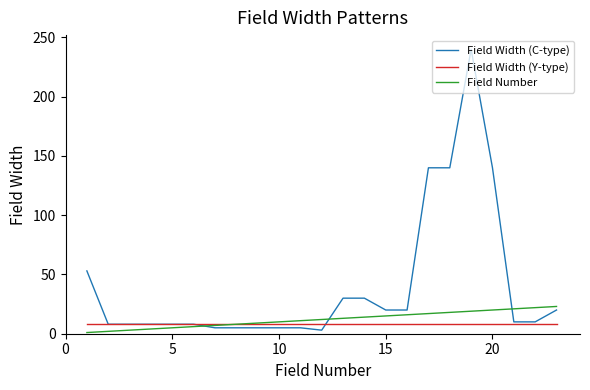

Which series has the largest total across all categories?

Field Width (C-type)